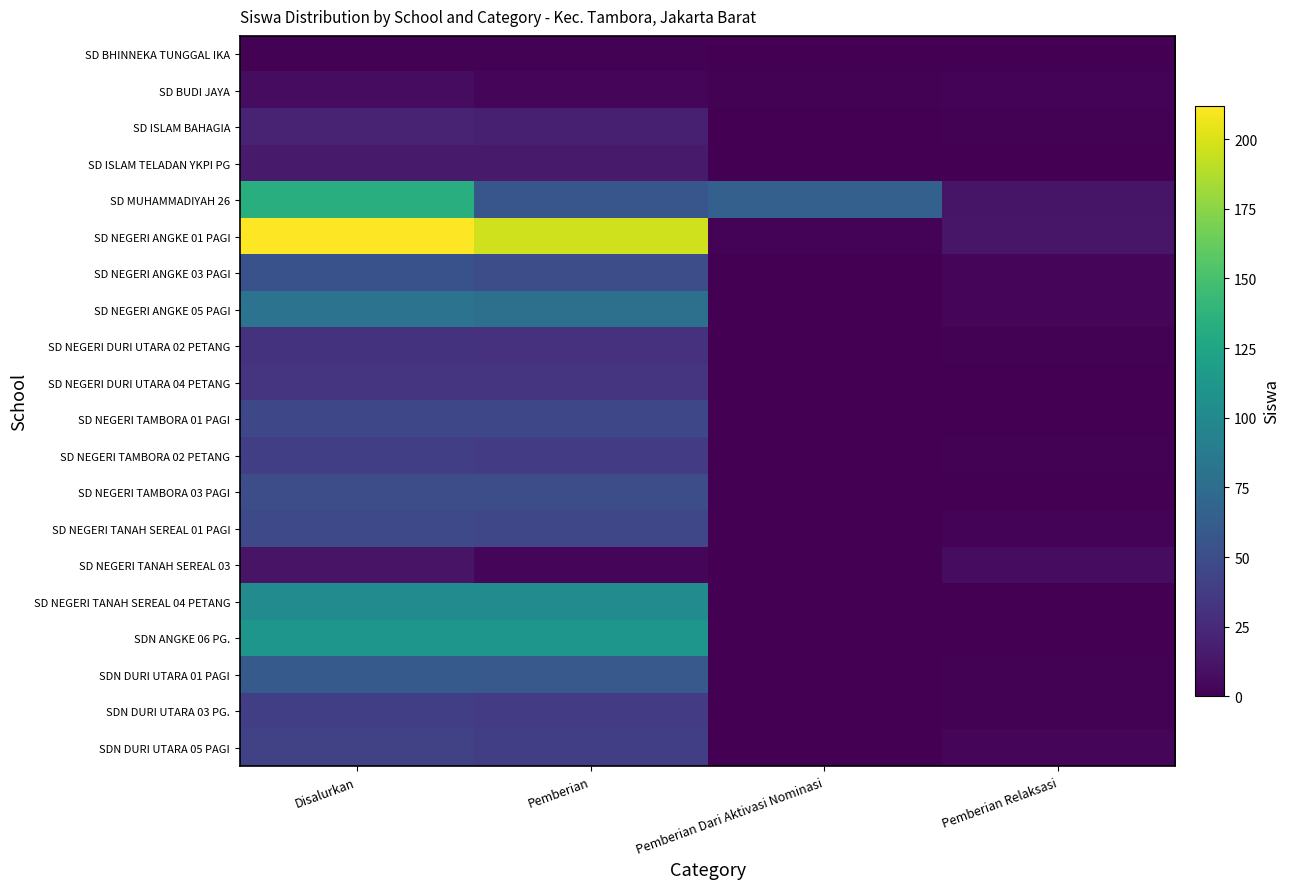

Reading left to right, transcribe all the data shown in this chart.

SD BHINNEKA TUNGGAL IKA: Disalurkan=1	Pemberian=1	Pemberian Dari Aktivasi Nominasi=0	Pemberian Relaksasi=0
SD BUDI JAYA: Disalurkan=7	Pemberian=4	Pemberian Dari Aktivasi Nominasi=1	Pemberian Relaksasi=2
SD ISLAM BAHAGIA: Disalurkan=20	Pemberian=19	Pemberian Dari Aktivasi Nominasi=0	Pemberian Relaksasi=1
SD ISLAM TELADAN YKPI PG: Disalurkan=15	Pemberian=15	Pemberian Dari Aktivasi Nominasi=0	Pemberian Relaksasi=0
SD MUHAMMADIYAH 26: Disalurkan=134	Pemberian=57	Pemberian Dari Aktivasi Nominasi=65	Pemberian Relaksasi=12
SD NEGERI ANGKE 01 PAGI: Disalurkan=212	Pemberian=197	Pemberian Dari Aktivasi Nominasi=2	Pemberian Relaksasi=13
SD NEGERI ANGKE 03 PAGI: Disalurkan=53	Pemberian=50	Pemberian Dari Aktivasi Nominasi=0	Pemberian Relaksasi=3
SD NEGERI ANGKE 05 PAGI: Disalurkan=81	Pemberian=78	Pemberian Dari Aktivasi Nominasi=0	Pemberian Relaksasi=3
SD NEGERI DURI UTARA 02 PETANG: Disalurkan=31	Pemberian=30	Pemberian Dari Aktivasi Nominasi=0	Pemberian Relaksasi=1
SD NEGERI DURI UTARA 04 PETANG: Disalurkan=33	Pemberian=33	Pemberian Dari Aktivasi Nominasi=0	Pemberian Relaksasi=0
SD NEGERI TAMBORA 01 PAGI: Disalurkan=46	Pemberian=46	Pemberian Dari Aktivasi Nominasi=0	Pemberian Relaksasi=0
SD NEGERI TAMBORA 02 PETANG: Disalurkan=39	Pemberian=38	Pemberian Dari Aktivasi Nominasi=0	Pemberian Relaksasi=1
SD NEGERI TAMBORA 03 PAGI: Disalurkan=50	Pemberian=50	Pemberian Dari Aktivasi Nominasi=0	Pemberian Relaksasi=0
SD NEGERI TANAH SEREAL 01 PAGI: Disalurkan=47	Pemberian=45	Pemberian Dari Aktivasi Nominasi=0	Pemberian Relaksasi=2
SD NEGERI TANAH SEREAL 03: Disalurkan=11	Pemberian=4	Pemberian Dari Aktivasi Nominasi=0	Pemberian Relaksasi=7
SD NEGERI TANAH SEREAL 04 PETANG: Disalurkan=102	Pemberian=102	Pemberian Dari Aktivasi Nominasi=0	Pemberian Relaksasi=0
SDN ANGKE 06 PG.: Disalurkan=111	Pemberian=111	Pemberian Dari Aktivasi Nominasi=0	Pemberian Relaksasi=0
SDN DURI UTARA 01 PAGI: Disalurkan=60	Pemberian=59	Pemberian Dari Aktivasi Nominasi=0	Pemberian Relaksasi=1
SDN DURI UTARA 03 PG.: Disalurkan=39	Pemberian=38	Pemberian Dari Aktivasi Nominasi=0	Pemberian Relaksasi=1
SDN DURI UTARA 05 PAGI: Disalurkan=42	Pemberian=39	Pemberian Dari Aktivasi Nominasi=0	Pemberian Relaksasi=3